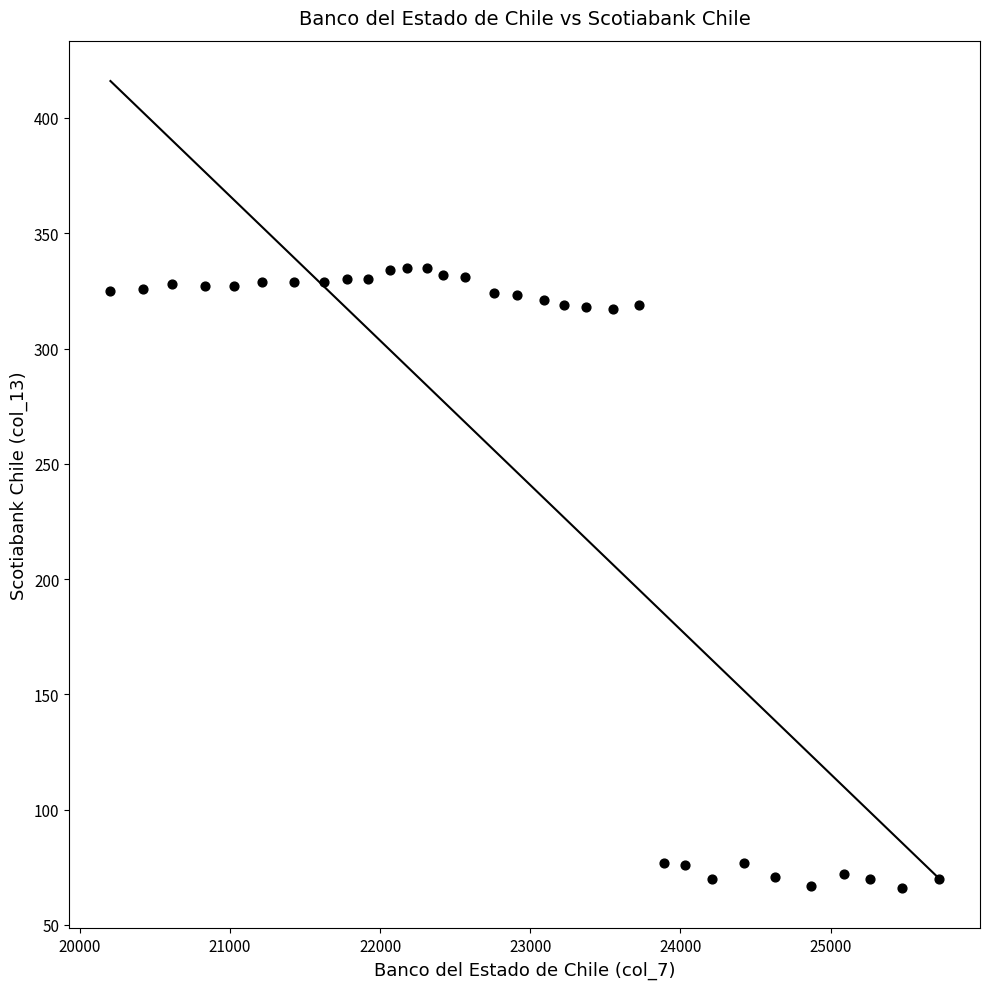

What is the range of X values (max minus min)?

5517